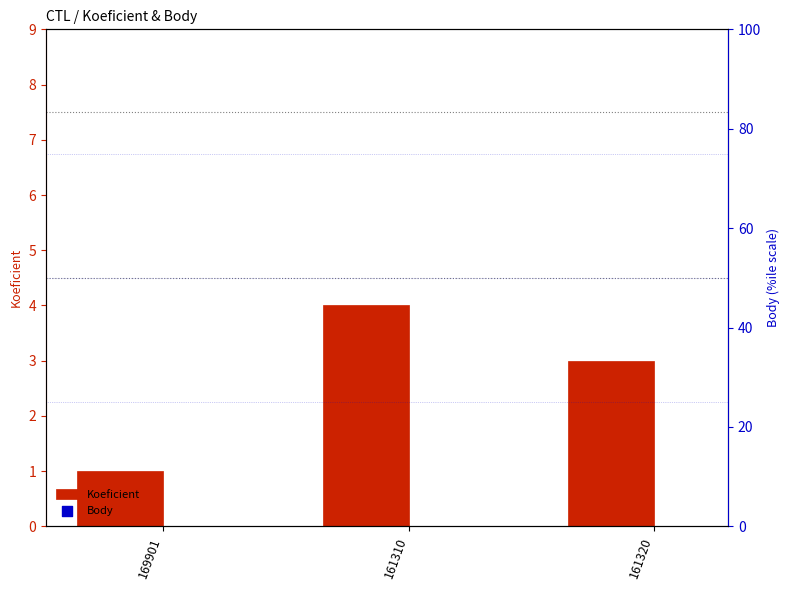

Which series reaches the maximum Y coordinate?

Body